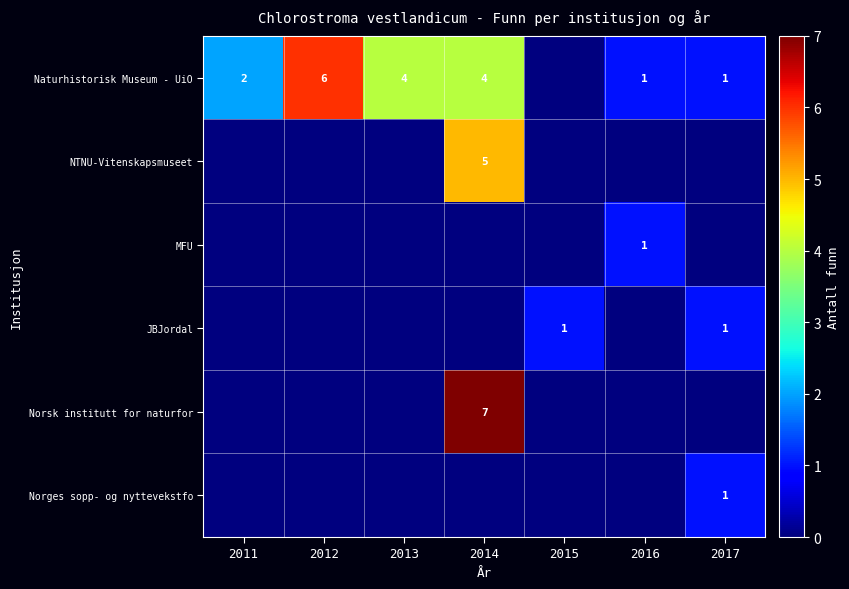

What is the difference between the Naturhistorisk Museum - UiO values at 2012 and 2016?

5